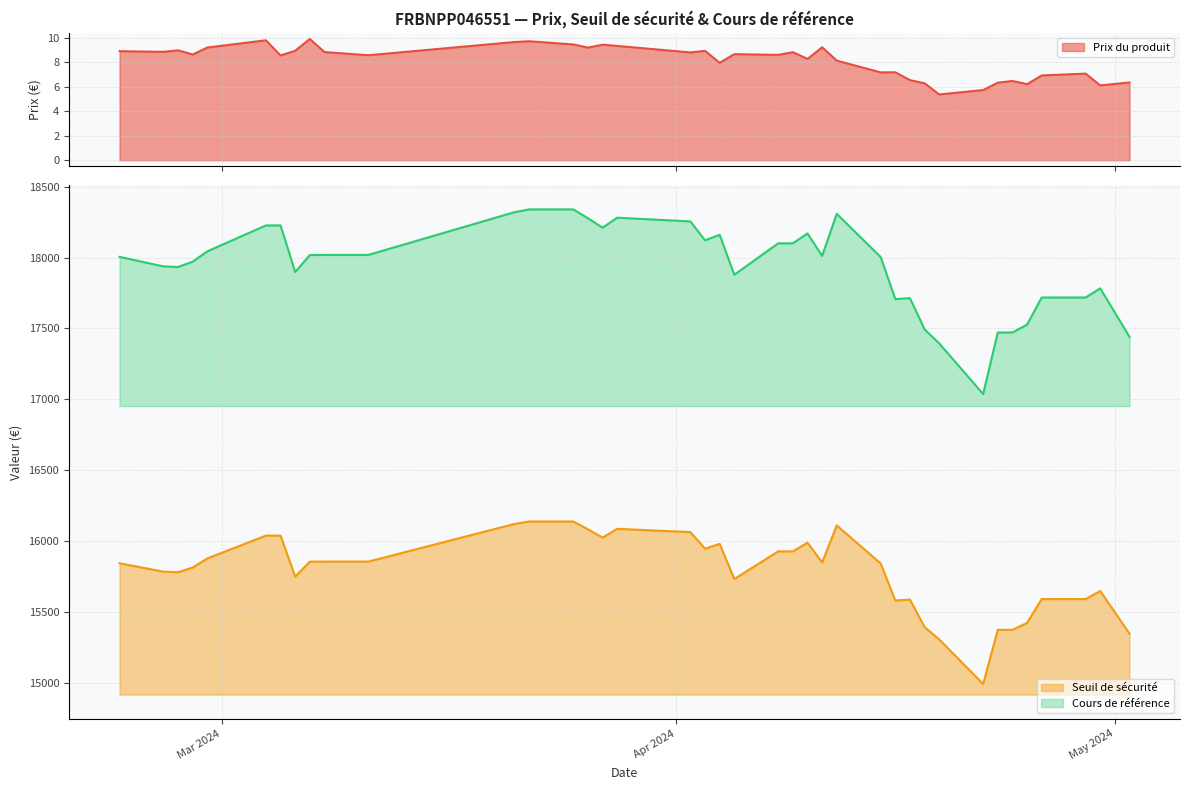

Rank the categories by Cours de référence value from lowest to highest.

2024-04-22, 2024-04-19, 2024-05-02, 2024-04-24, 2024-04-23, 2024-04-18, 2024-04-25, 2024-04-16, 2024-04-17, 2024-04-29, 2024-04-26, 2024-04-30, 2024-04-05, 2024-03-06, 2024-02-27, 2024-02-26, 2024-02-28, 2024-04-15, 2024-02-23, 2024-04-11, 2024-03-07, 2024-03-11, 2024-03-08, 2024-02-29, 2024-04-09, 2024-04-08, 2024-04-03, 2024-04-04, 2024-04-10, 2024-03-27, 2024-03-05, 2024-03-04, 2024-04-02, 2024-03-26, 2024-03-28, 2024-04-12, 2024-03-21, 2024-03-25, 2024-03-22